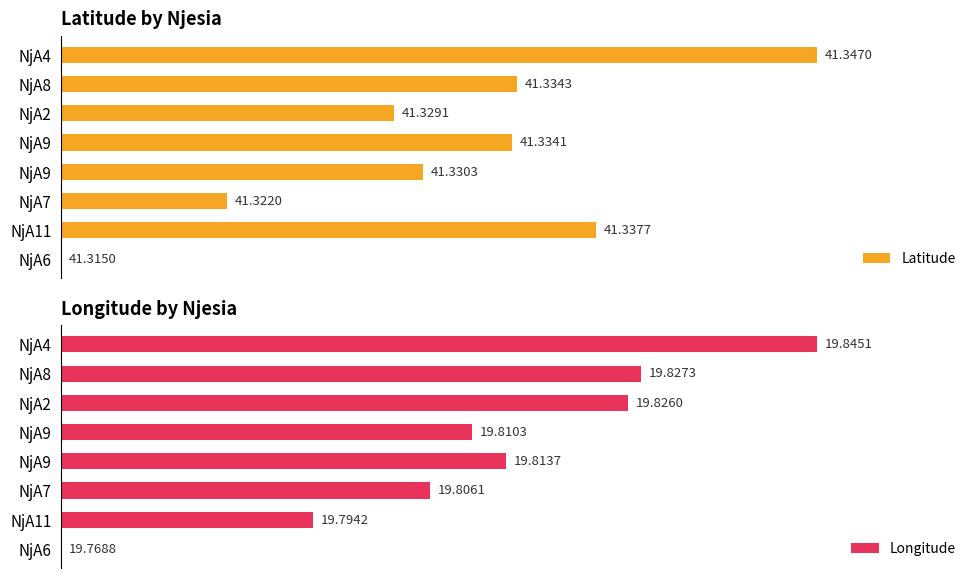

Is it true that Longitude equals 81.0 at NjA7?

False